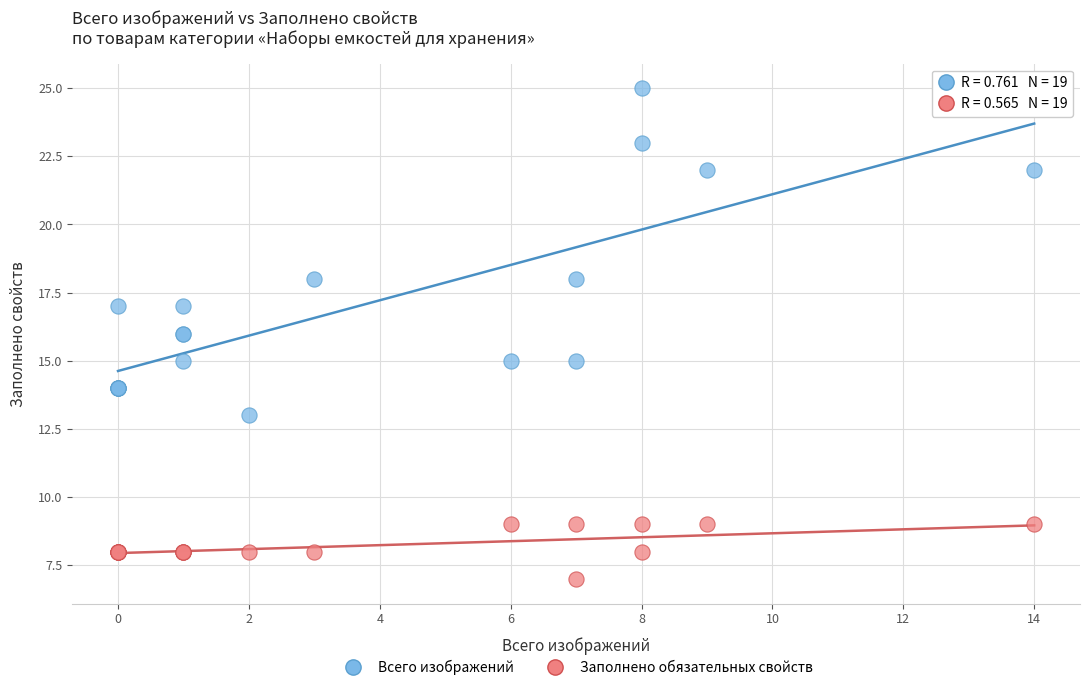

What is the X range (max minus min) for the scatter plot?

14